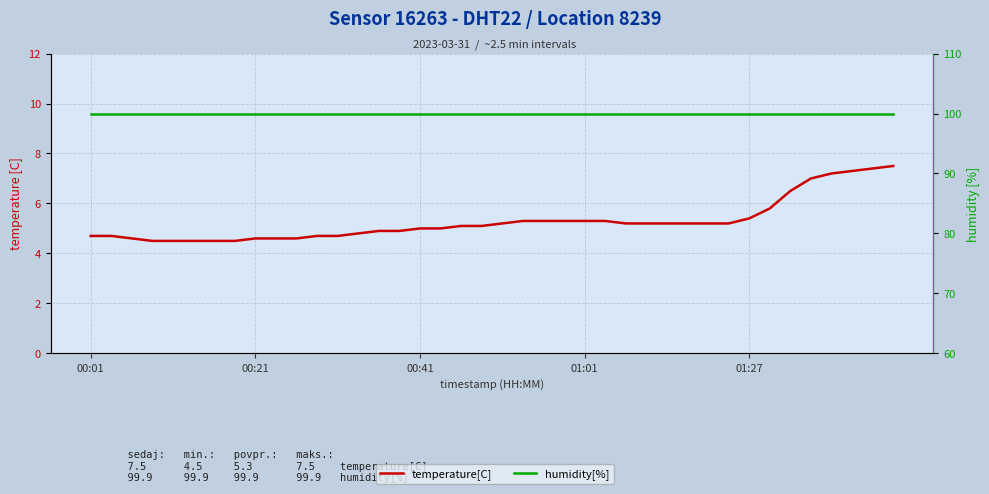

What is the difference between the highest and lowest values at 19?

94.8